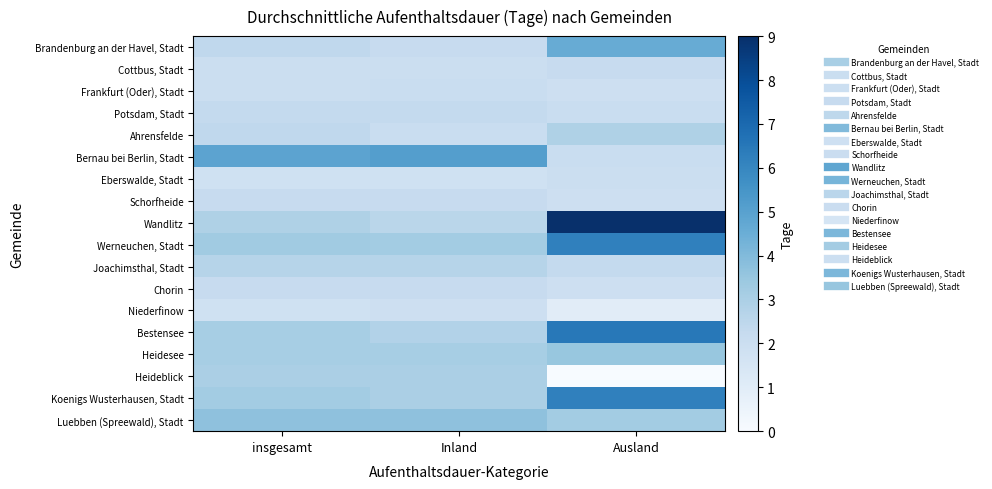

At which category is the sum across all series the highest?

Ausland